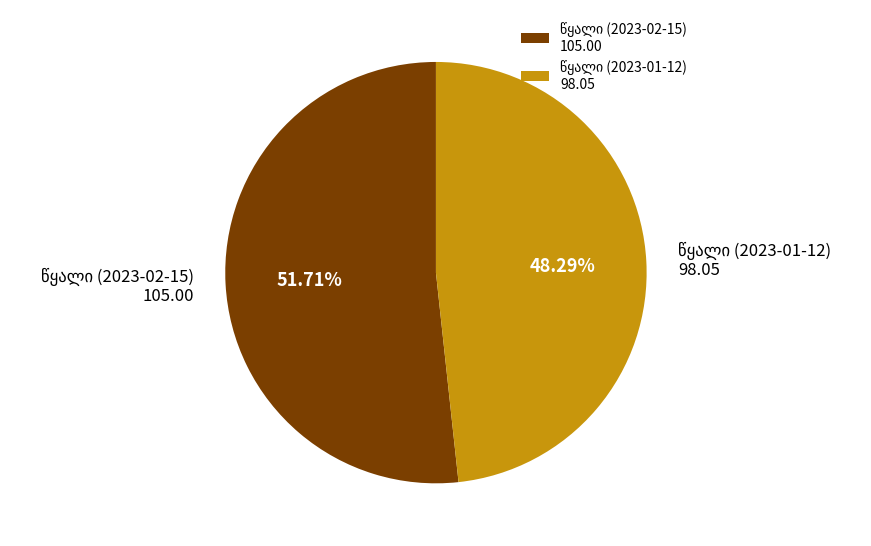

Does any single category account for the majority?

Yes